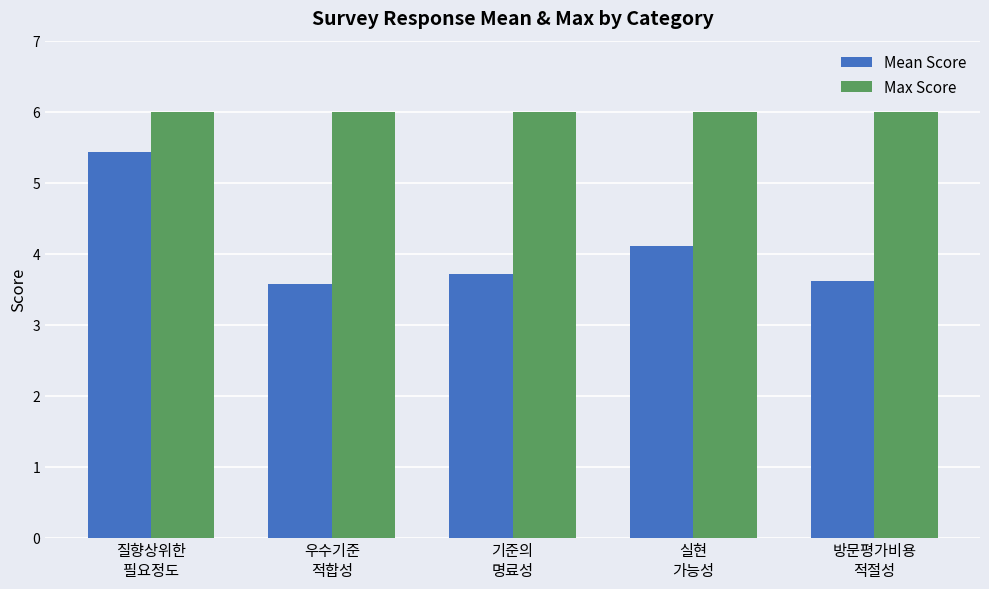

Which series changed the most between 질향상위한
필요정도 and 기준의
명료성?

Mean Score